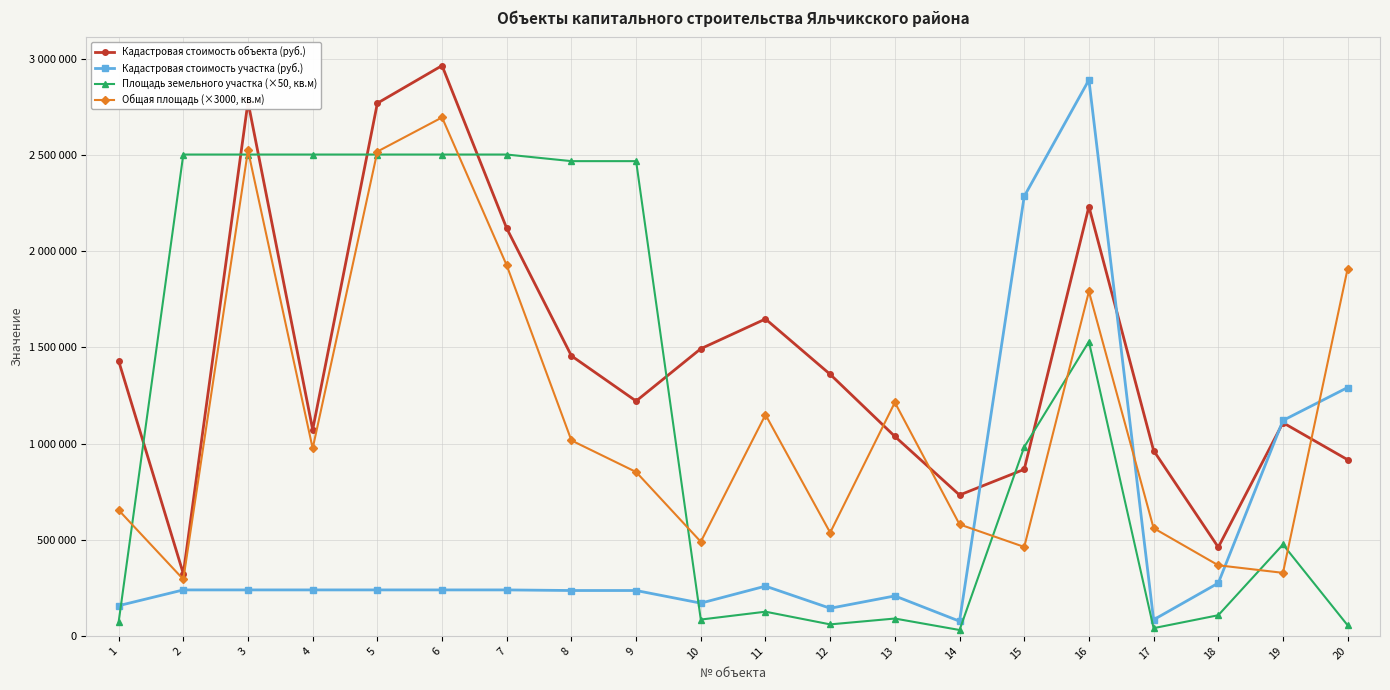

What are all the series names shown in the legend?

Кадастровая стоимость объекта (руб.), Кадастровая стоимость участка (руб.), Площадь земельного участка (×50, кв.м), Общая площадь (×3000, кв.м)